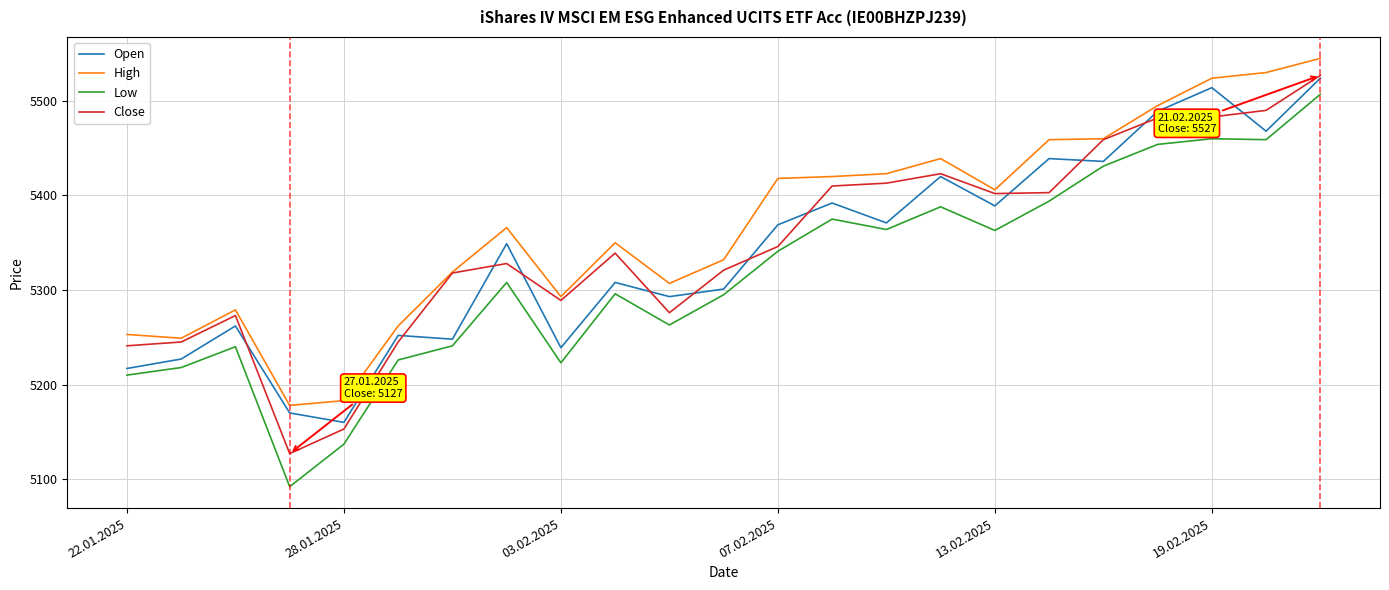

What is the maximum value for High?

5545